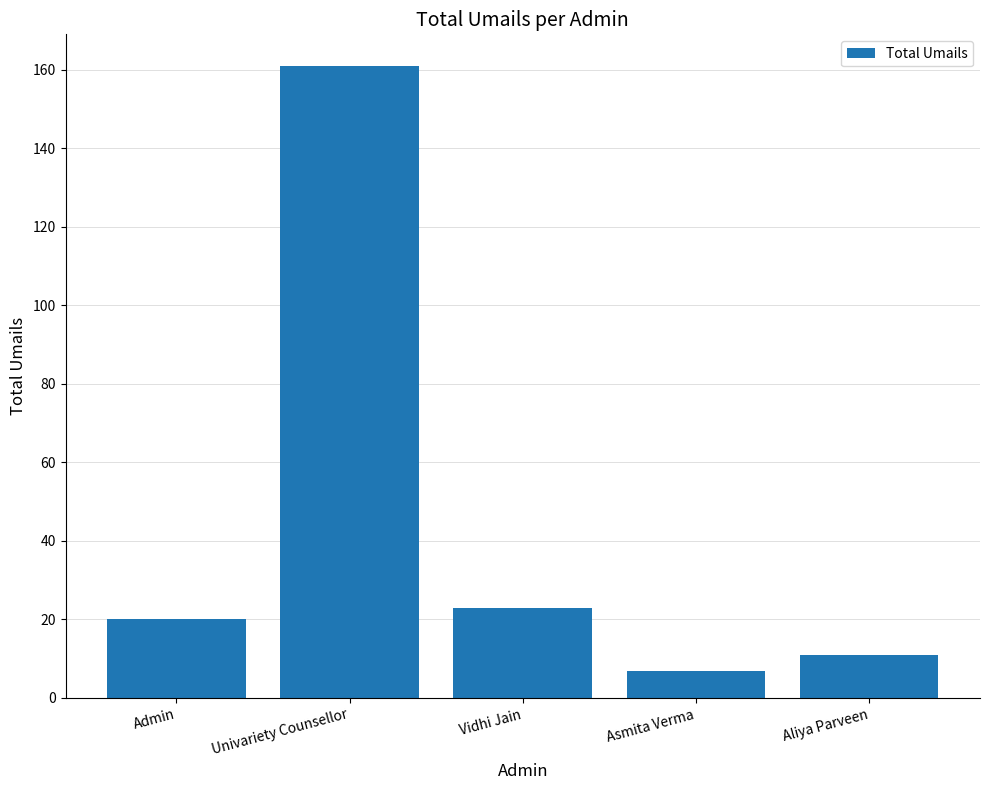

What is the label of the 5th bar from the left?

Aliya Parveen